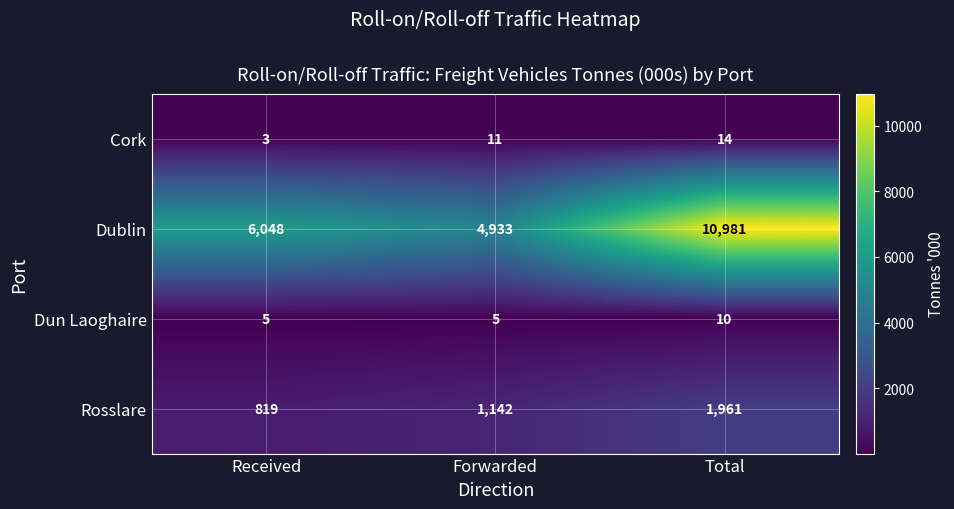

At how many categories does at least one series exceed 9919?

1